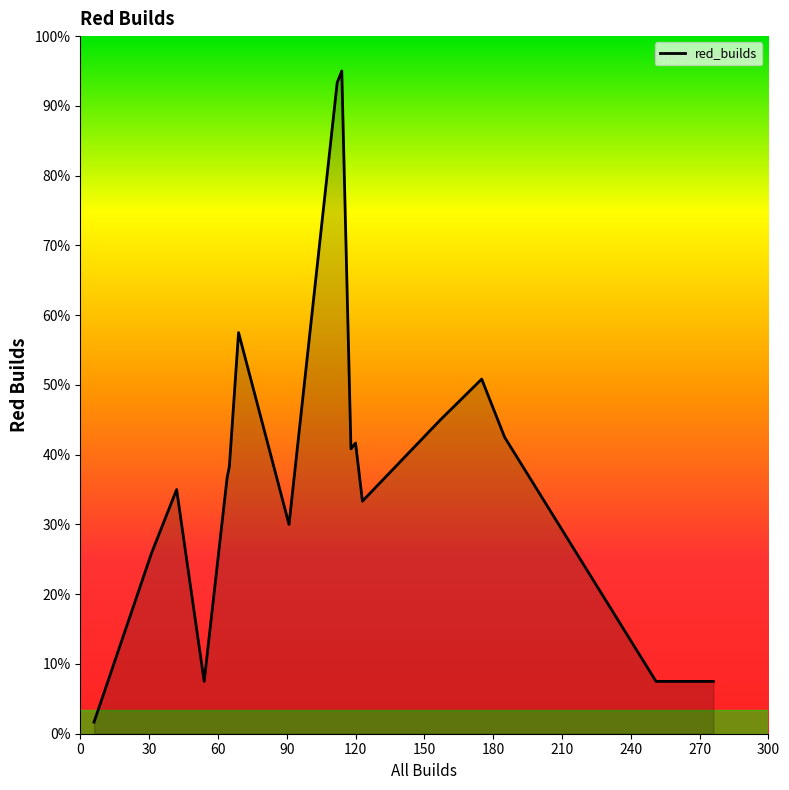

Does the chart display data point markers on the line(s)?

No